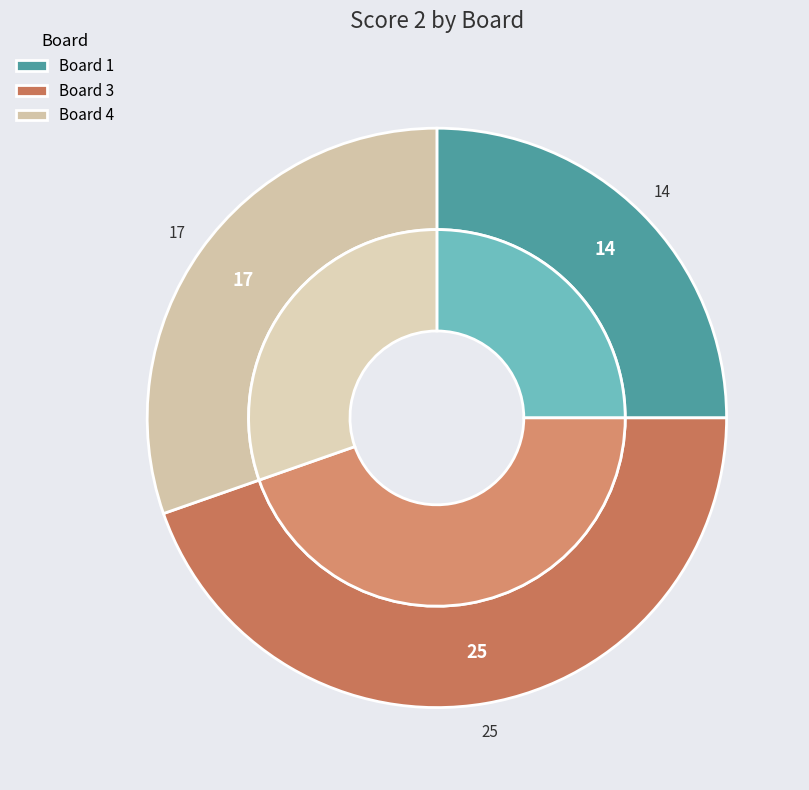

How many segments does this pie chart have?

4